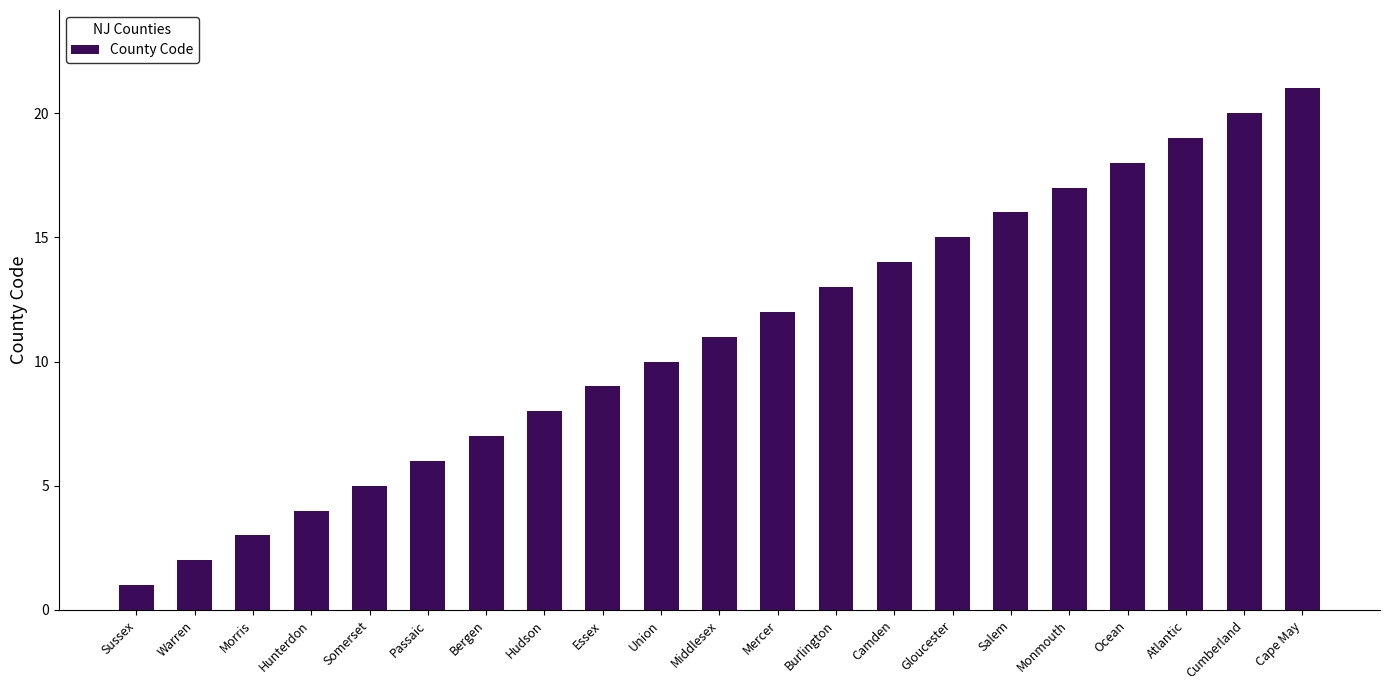

At which label is the value closest to 11?

Middlesex